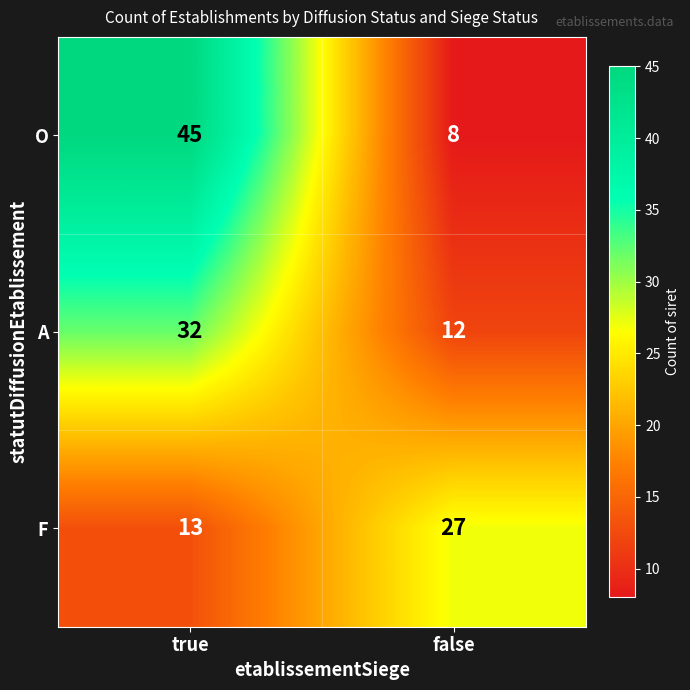

Which series changed the most between true and false?

O